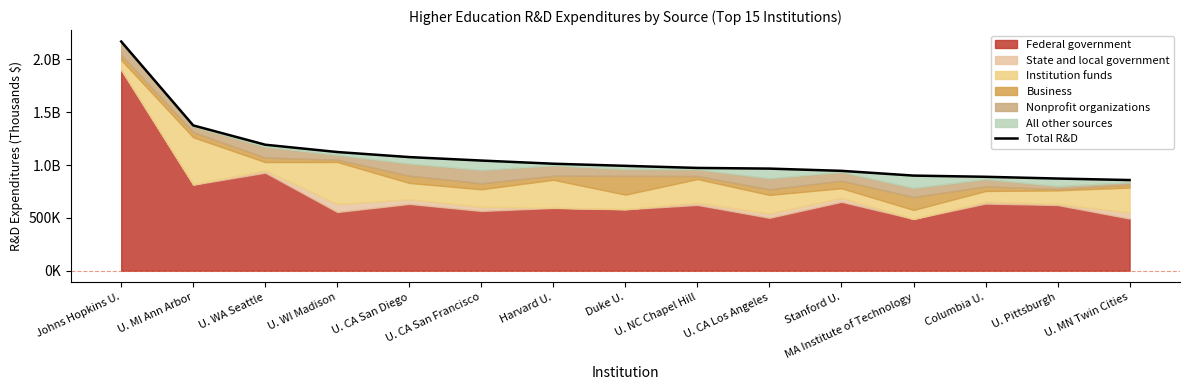

Read the value at Columbia U., to the nearest 50.

889200